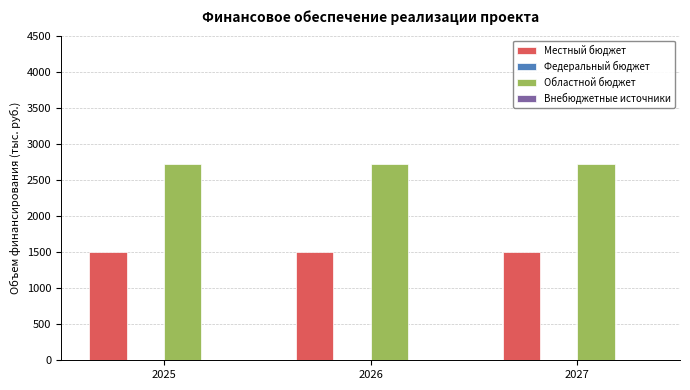

Is it true that Областной бюджет equals 2715.8 at 2025?

True